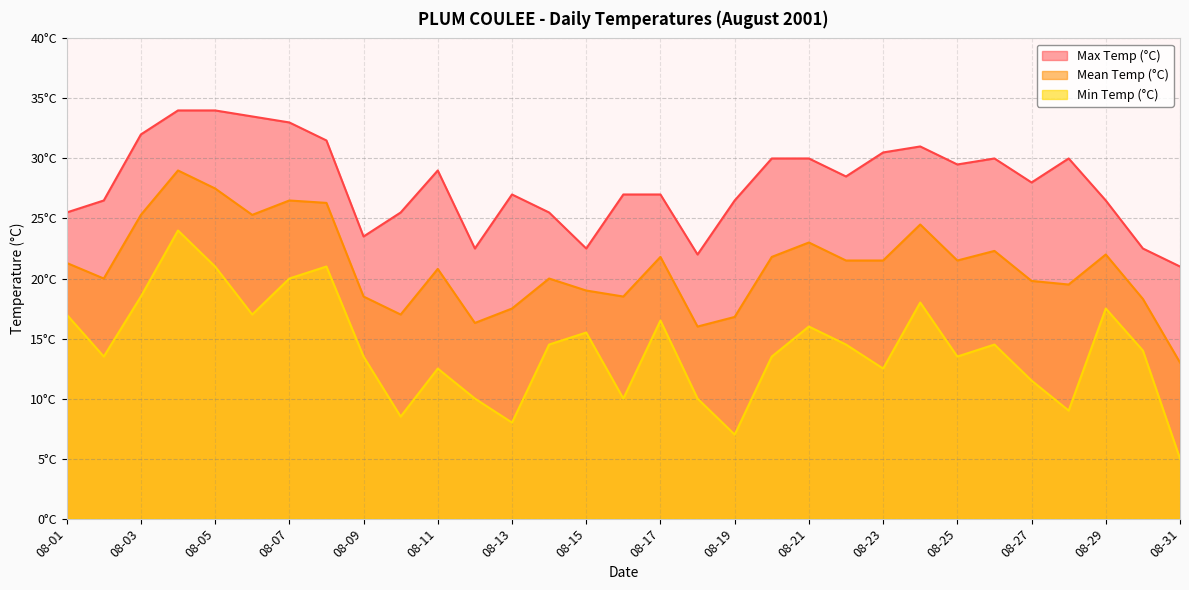

Reading left to right, transcribe all the data shown in this chart.

Max Temp (°C): 08-01=25.5	08-02=26.5	08-03=32.0	08-04=34.0	08-05=34.0	08-06=33.5	08-07=33.0	08-08=31.5	08-09=23.5	08-10=25.5	08-11=29.0	08-12=22.5	08-13=27.0	08-14=25.5	08-15=22.5	08-16=27.0	08-17=27.0	08-18=22.0	08-19=26.5	08-20=30.0	08-21=30.0	08-22=28.5	08-23=30.5	08-24=31.0	08-25=29.5	08-26=30.0	08-27=28.0	08-28=30.0	08-29=26.5	08-30=22.5	08-31=21.0
Mean Temp (°C): 08-01=21.3	08-02=20.0	08-03=25.3	08-04=29.0	08-05=27.5	08-06=25.3	08-07=26.5	08-08=26.3	08-09=18.5	08-10=17.0	08-11=20.8	08-12=16.3	08-13=17.5	08-14=20.0	08-15=19.0	08-16=18.5	08-17=21.8	08-18=16.0	08-19=16.8	08-20=21.8	08-21=23.0	08-22=21.5	08-23=21.5	08-24=24.5	08-25=21.5	08-26=22.3	08-27=19.8	08-28=19.5	08-29=22.0	08-30=18.3	08-31=13.0
Min Temp (°C): 08-01=17.0	08-02=13.5	08-03=18.5	08-04=24.0	08-05=21.0	08-06=17.0	08-07=20.0	08-08=21.0	08-09=13.5	08-10=8.5	08-11=12.5	08-12=10.0	08-13=8.0	08-14=14.5	08-15=15.5	08-16=10.0	08-17=16.5	08-18=10.0	08-19=7.0	08-20=13.5	08-21=16.0	08-22=14.5	08-23=12.5	08-24=18.0	08-25=13.5	08-26=14.5	08-27=11.5	08-28=9.0	08-29=17.5	08-30=14.0	08-31=5.0